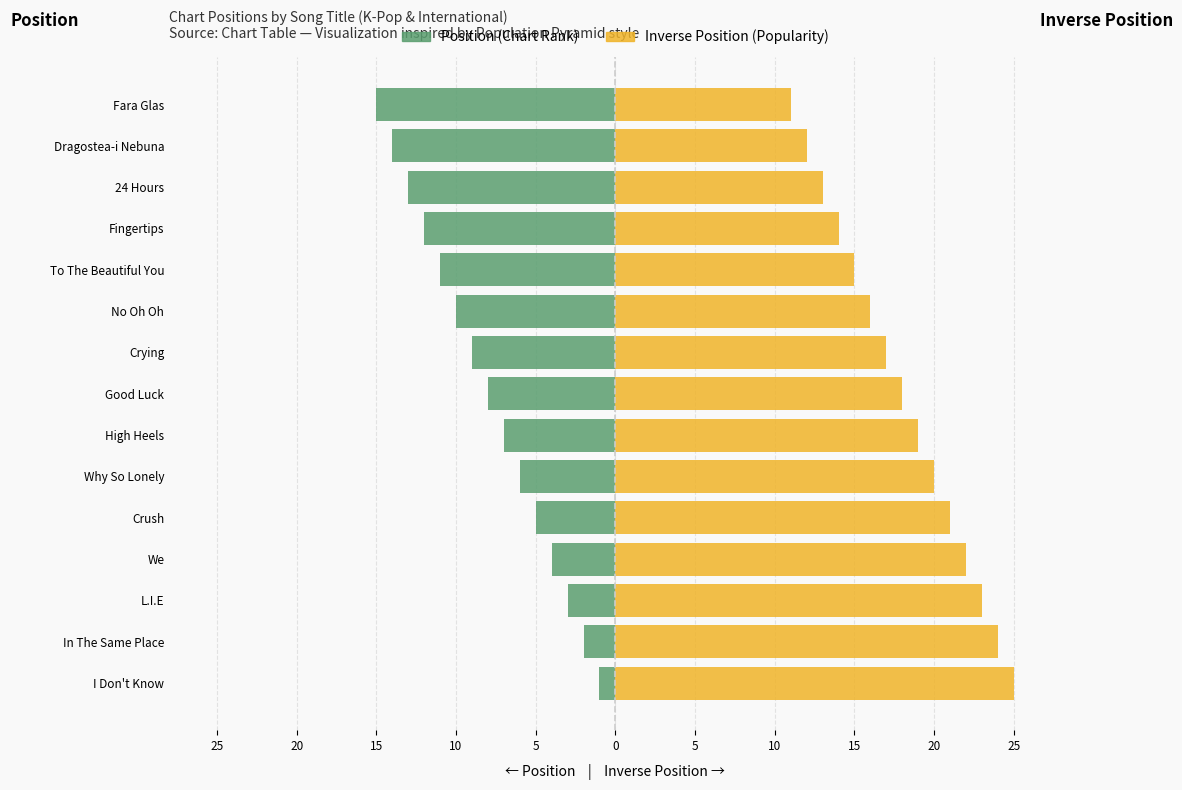

What is the maximum value for Inverse Position (Popularity)?

25